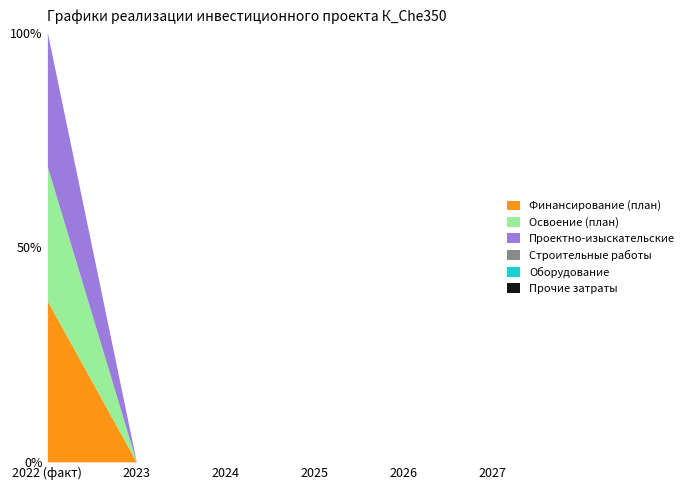

What are all the series names shown in the legend?

Финансирование (план), Освоение (план), Проектно-изыскательские, Строительные работы, Оборудование, Прочие затраты